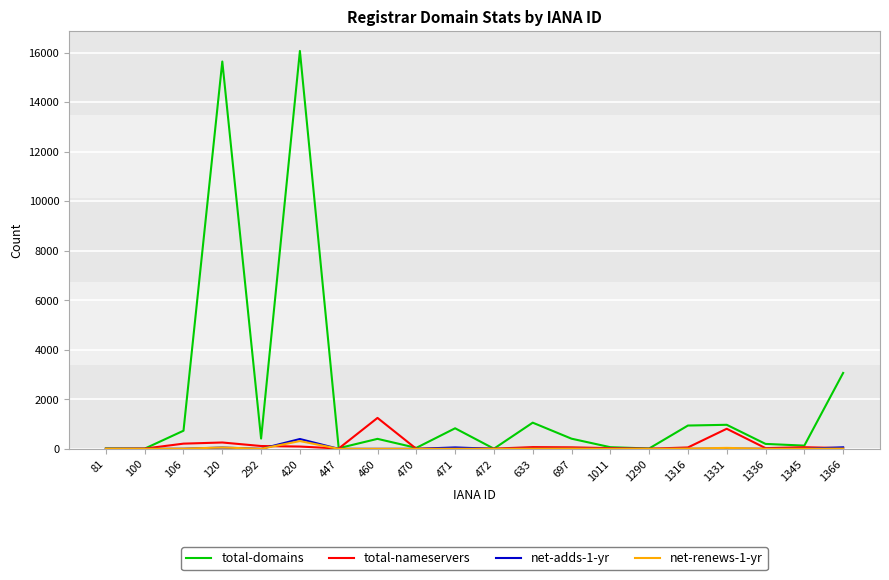

What is the maximum value shown in the chart?

16068